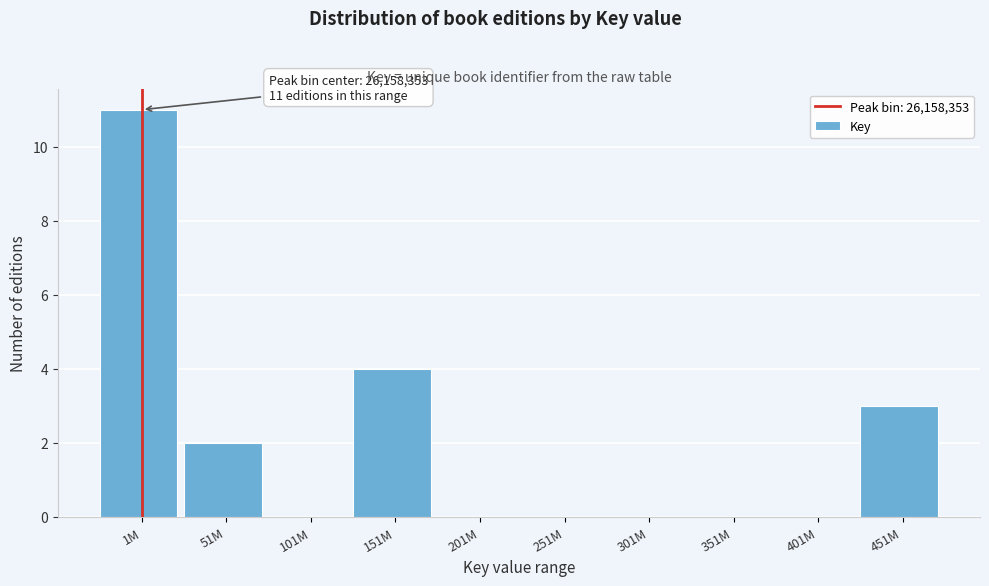

Reading left to right, what are all the values shown in this chart?

1M=11	51M=2	101M=0	151M=4	201M=0	251M=0	301M=0	351M=0	401M=0	451M=3